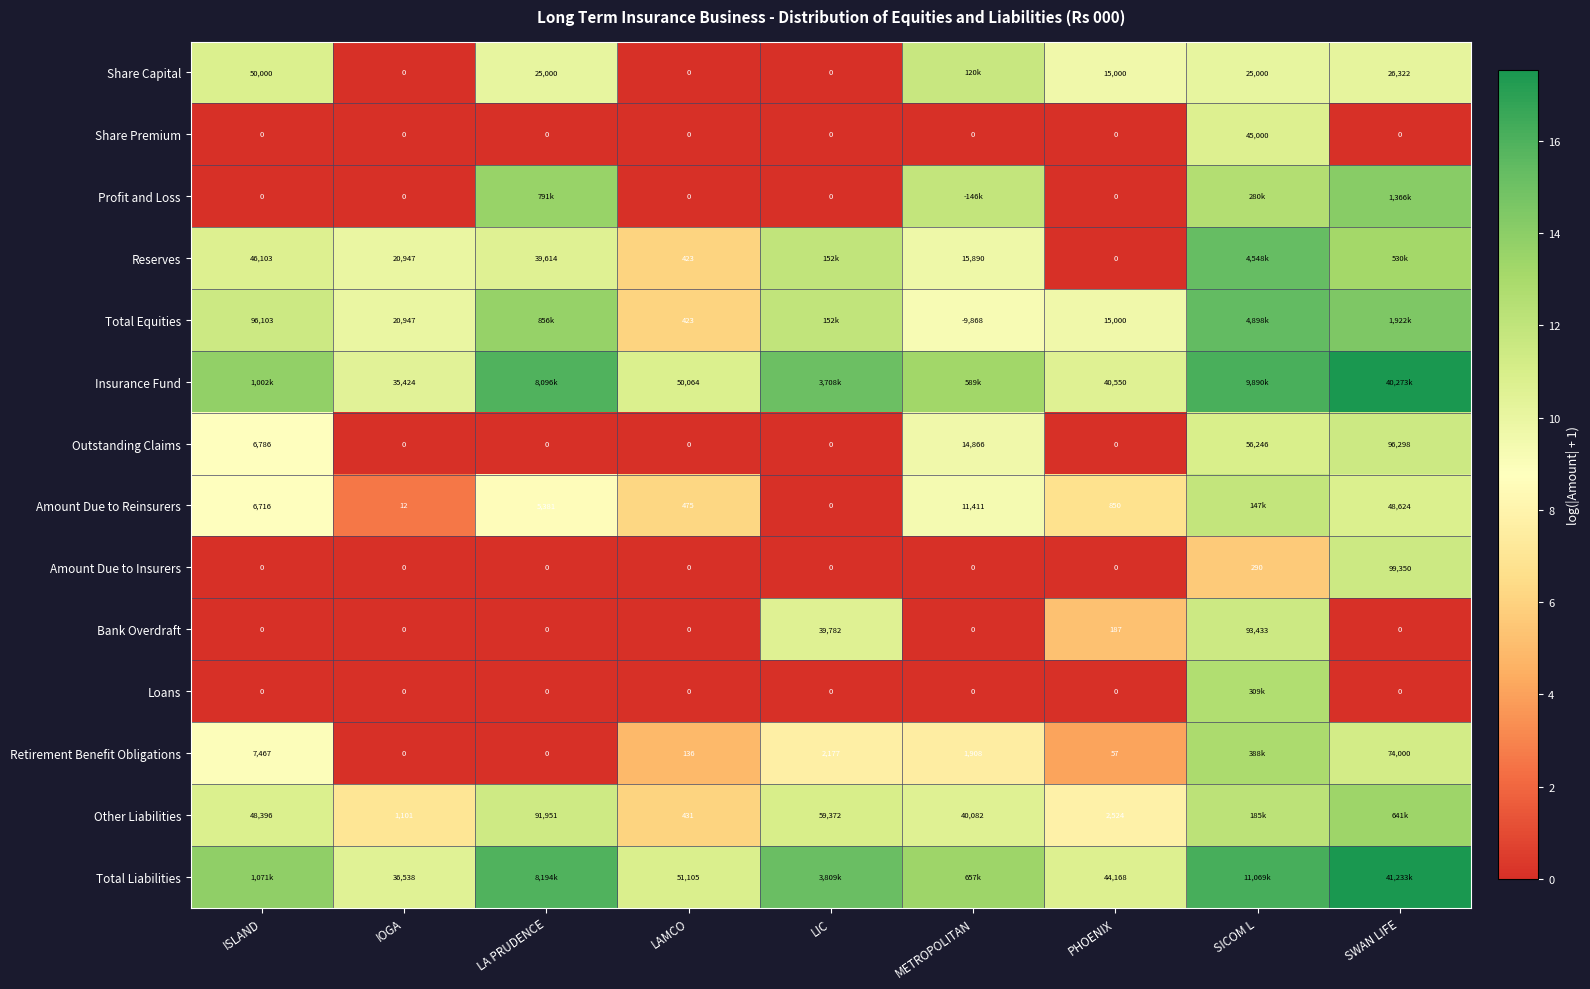

Which series changed the most between IOGA and PHOENIX?

Reserves